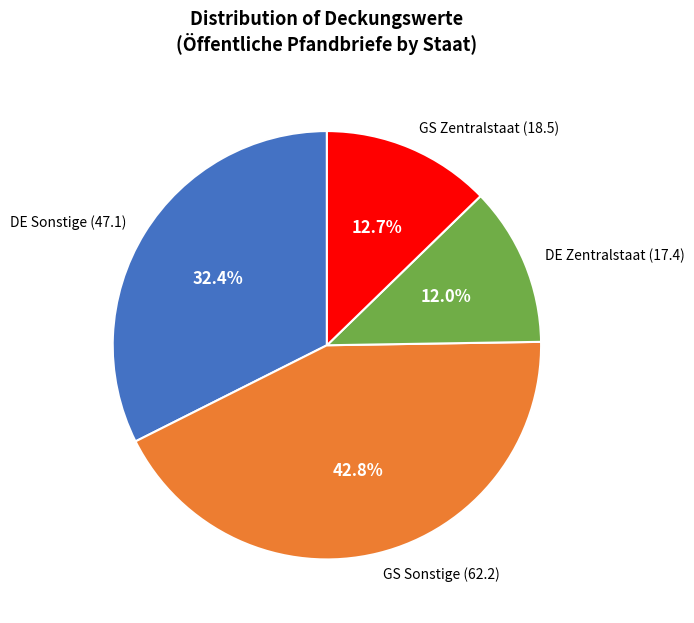

What percentage is NOT represented by DE Zentralstaat (17.4)?

88.0%